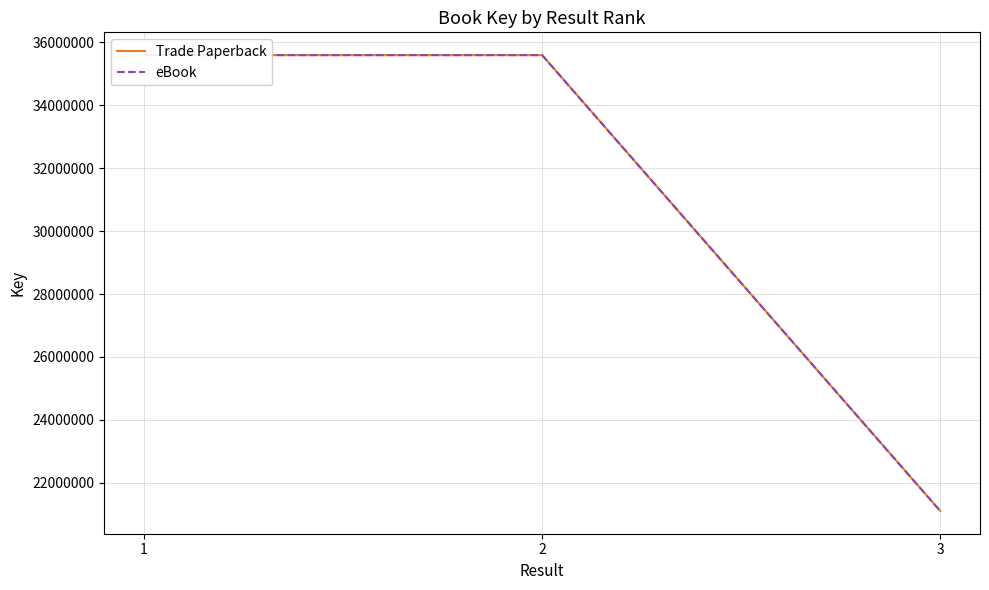

Between 1 and 3, which is larger?

1